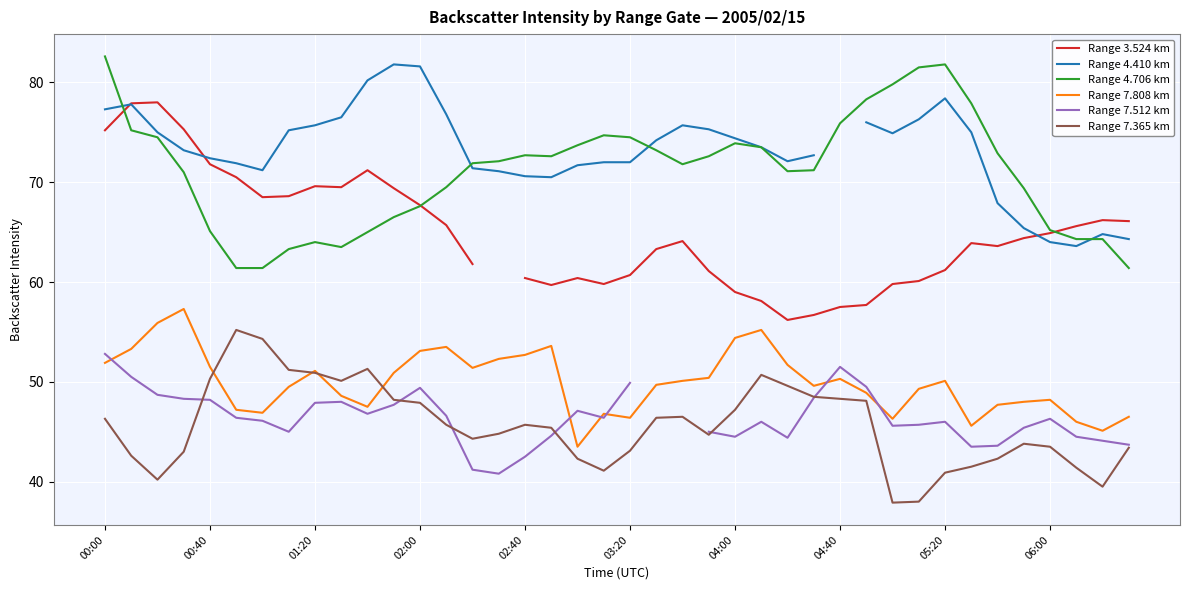

True or false: Range 7.808 km and Range 4.706 km cross at least once.

False